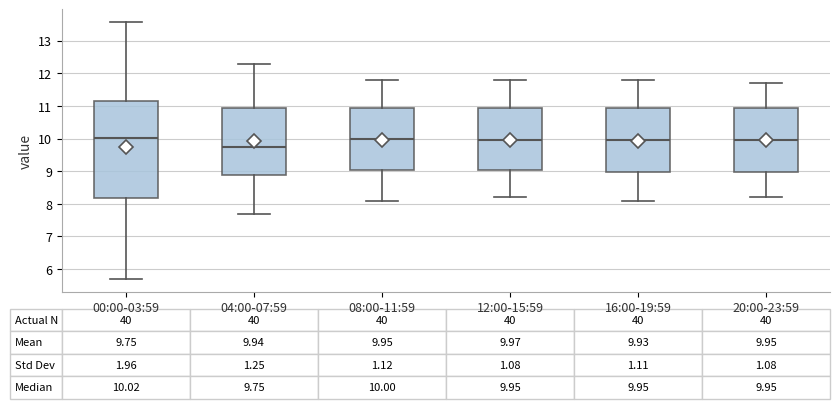

Which box has the lowest median line?

04:00-07:59